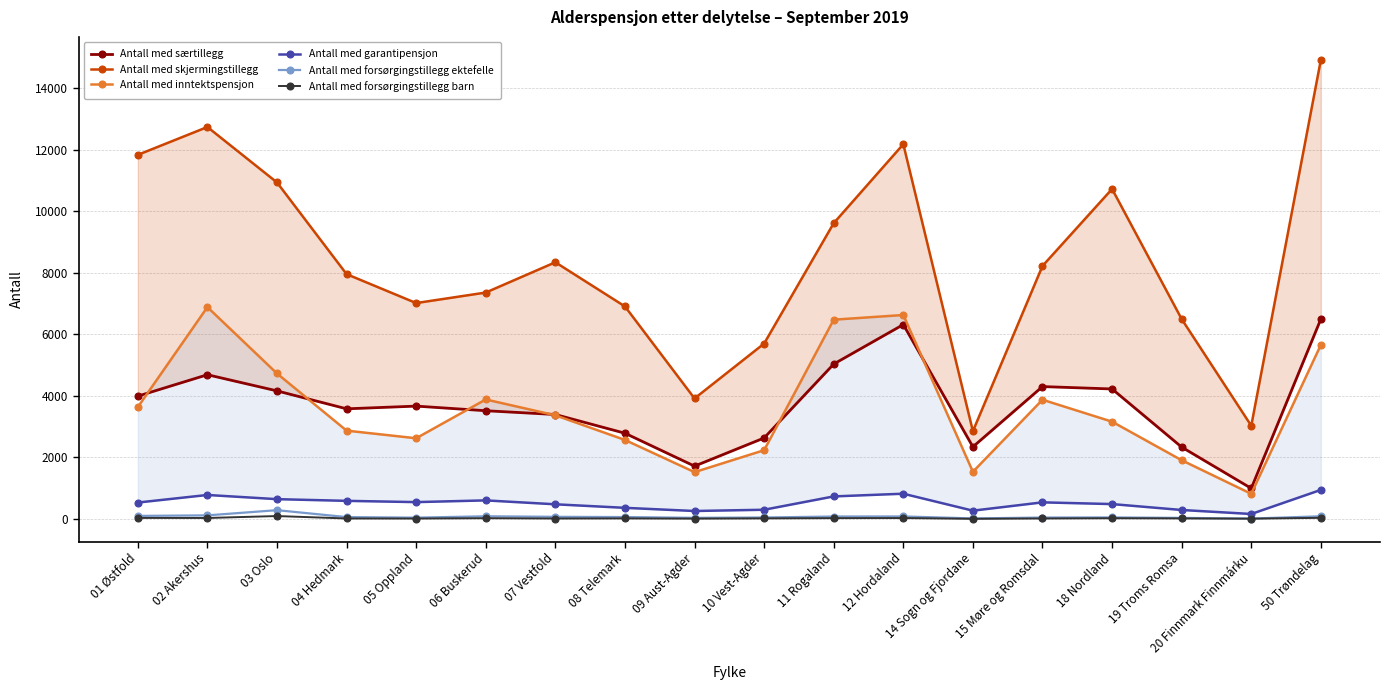

What are all the series names shown in the legend?

Antall med særtillegg, Antall med skjermingstillegg, Antall med inntektspensjon, Antall med garantipensjon, Antall med forsørgingstillegg ektefelle, Antall med forsørgingstillegg barn